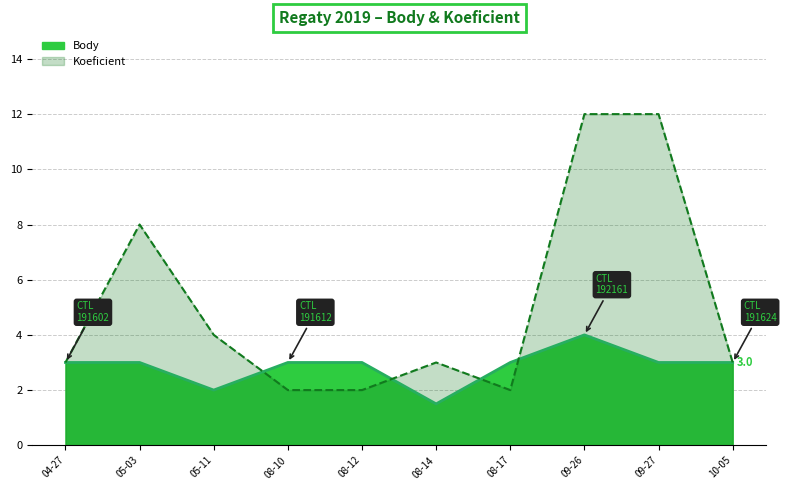

What is the difference between the maximum and minimum values in the Body series?

2.5